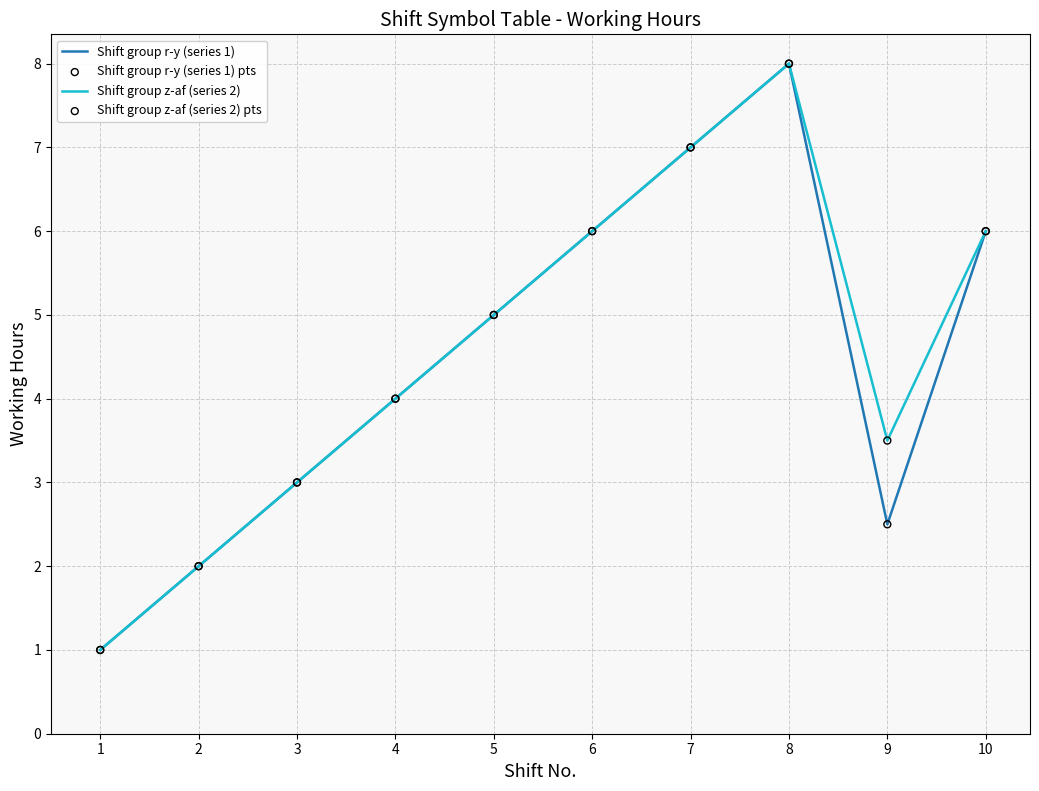

Between 2 and 9, which series saw the biggest shift?

Shift group z-af (series 2)